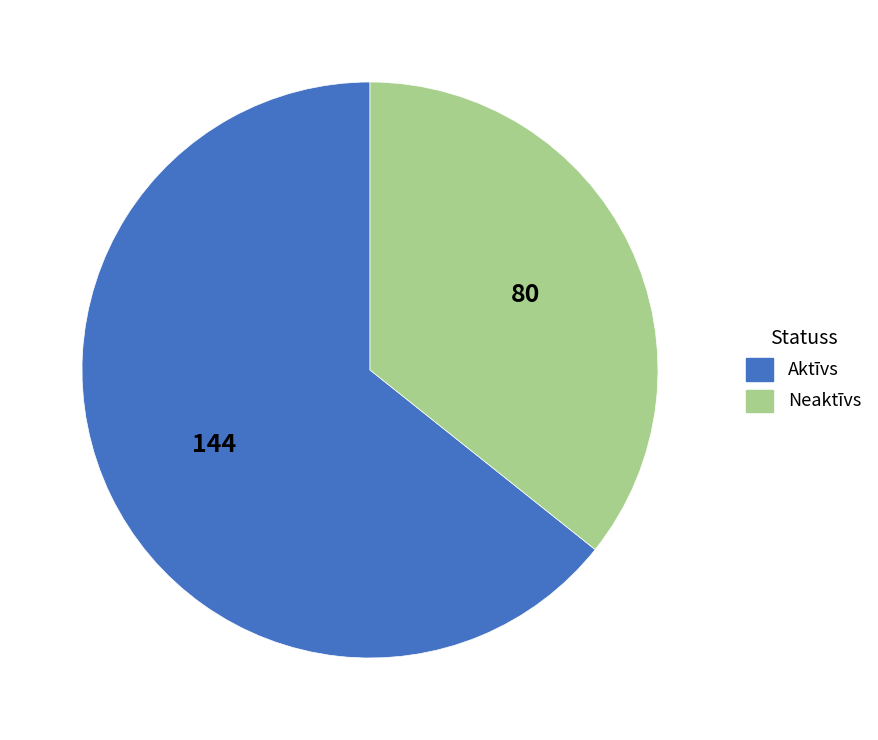

Count the number of slices in the pie.

2